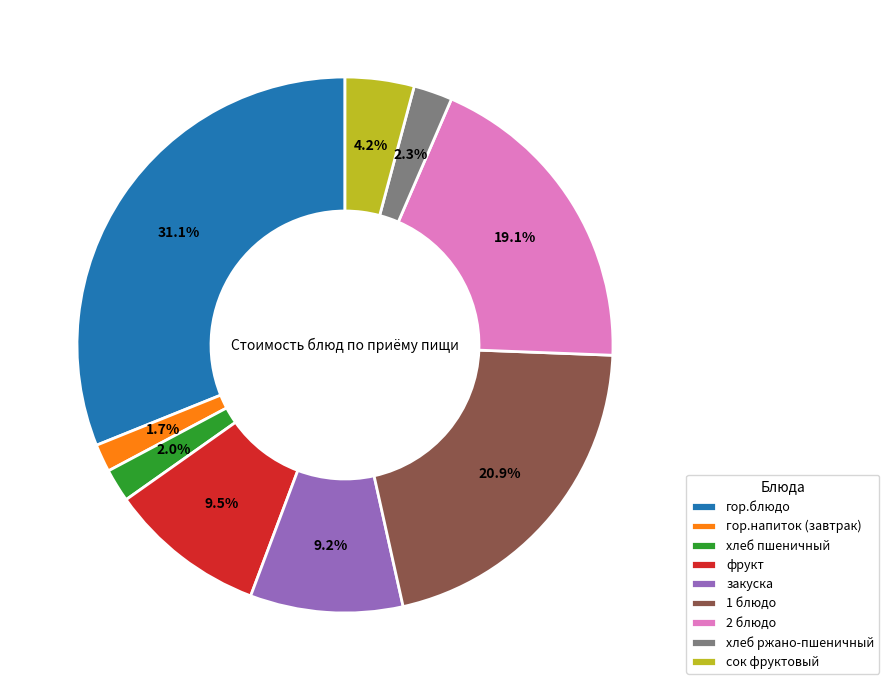

To the nearest percent, what percentage of the pie is хлеб ржано-пшеничный?

2%